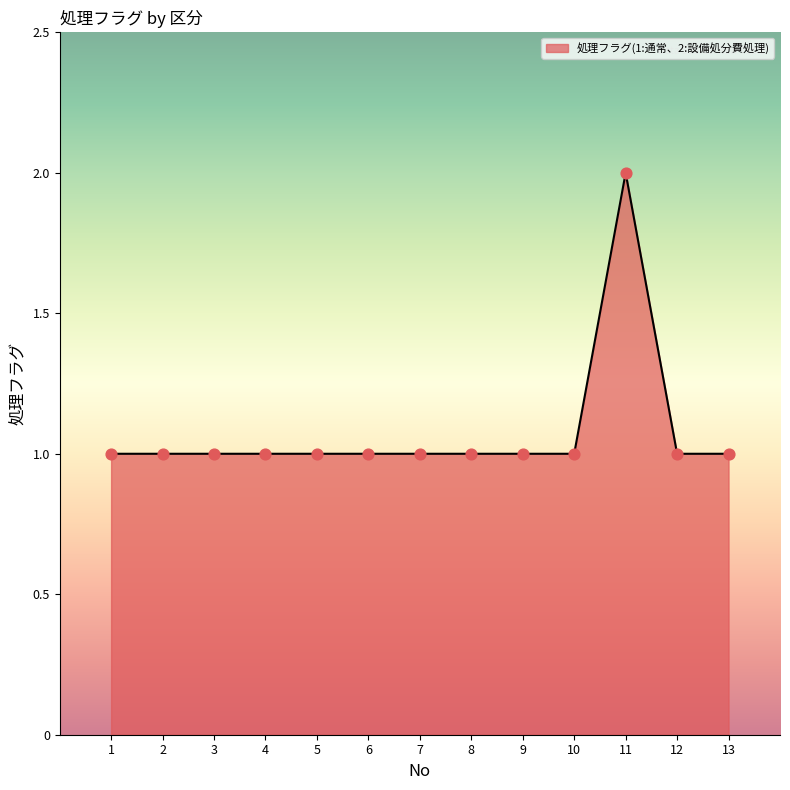

Approximately how many times larger is the value at 6 compared to 8?

1.0